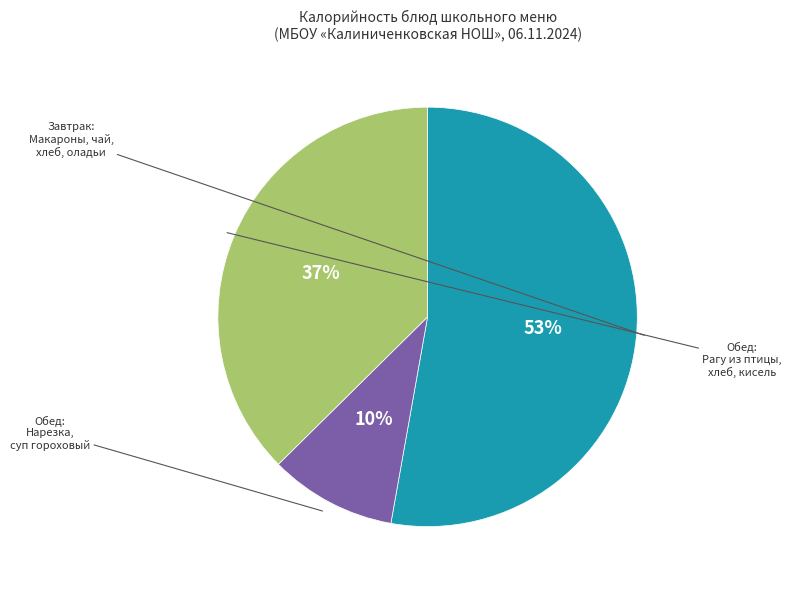

Is there any slice that represents more than half of the pie?

Yes